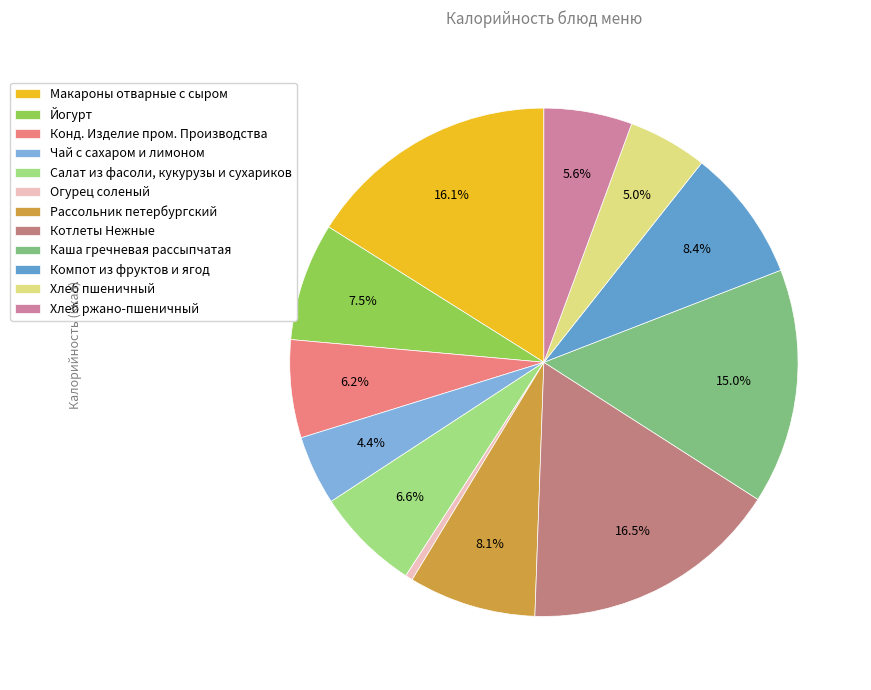

What is the change in value from Йогурт to Огурец соленый?

-98.0